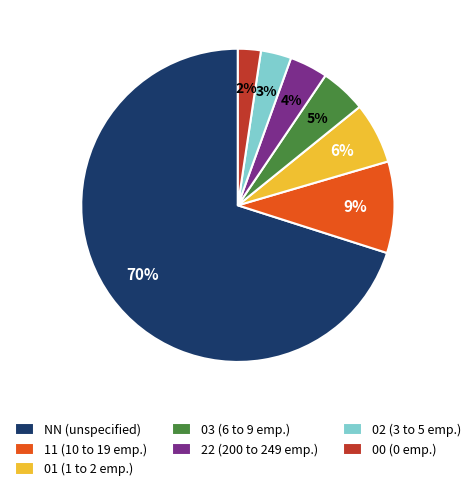

To the nearest percent, what percentage of the pie is 11 (10 to 19 emp.)?

9%